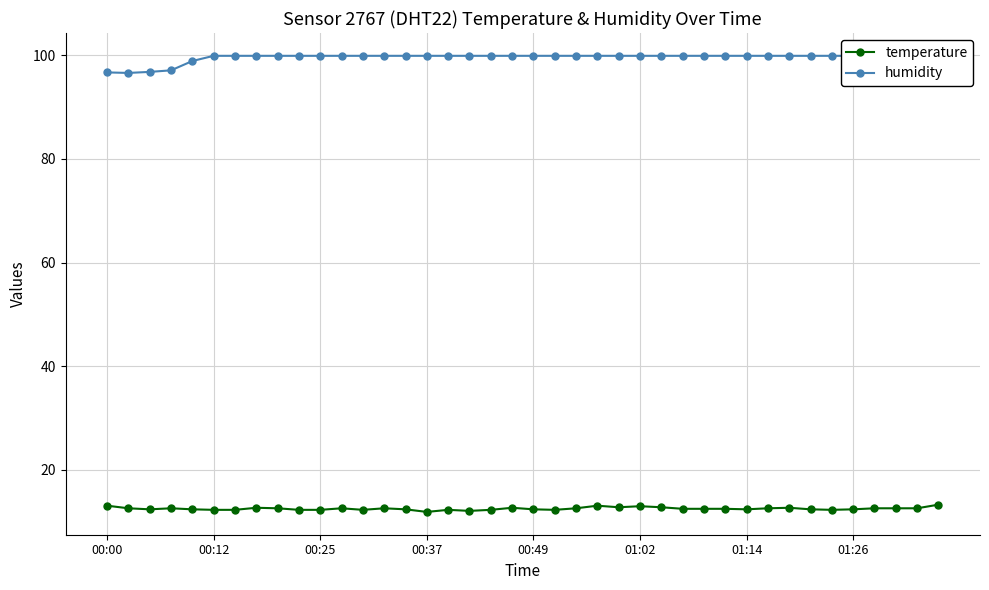

True or false: temperature has more than 1 points higher than both neighbors.

True